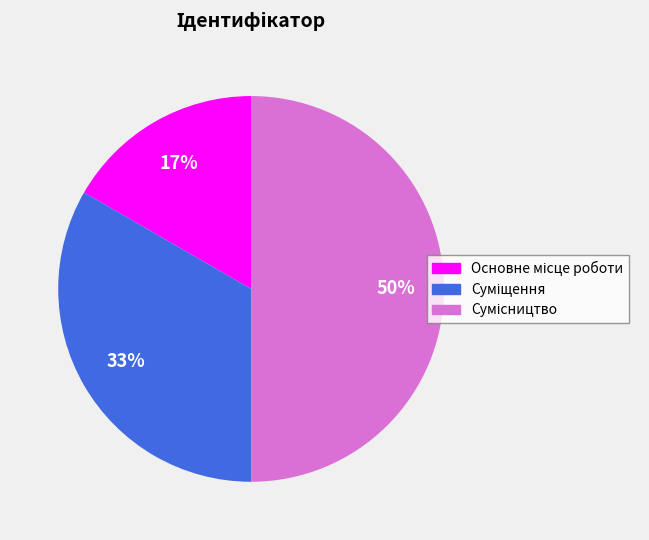

To the nearest percent, what is the difference between the largest and smallest slice percentages?

33%